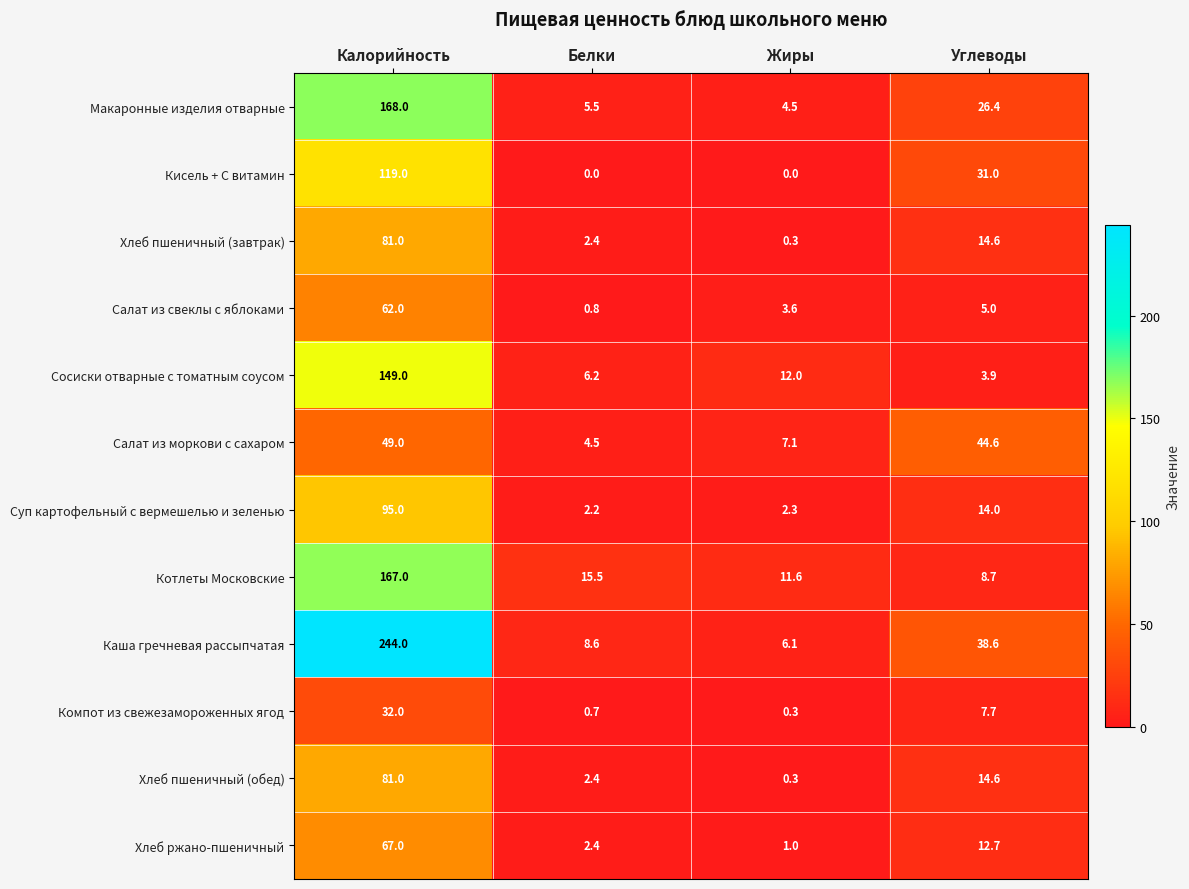

What is the difference between the Кисель + С витамин values at Белки and Калорийность?

119.0